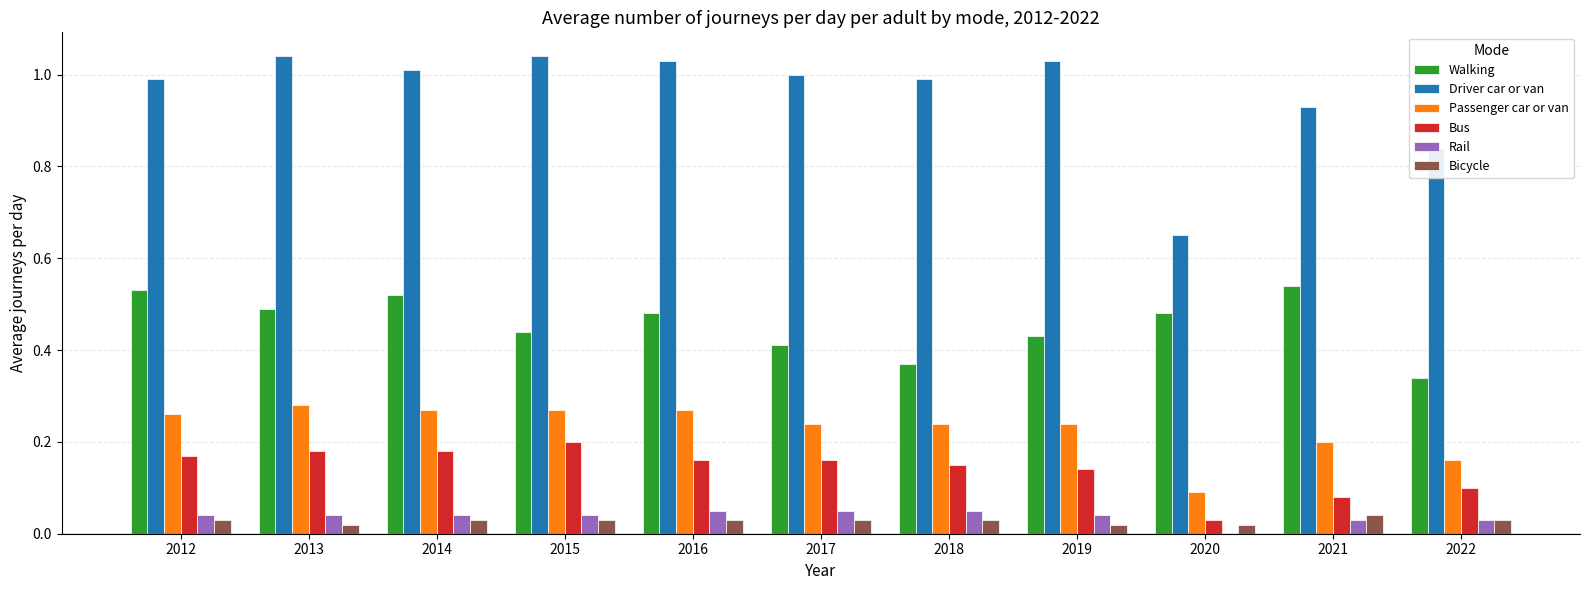

What is the sum of all Passenger car or van values?

2.5